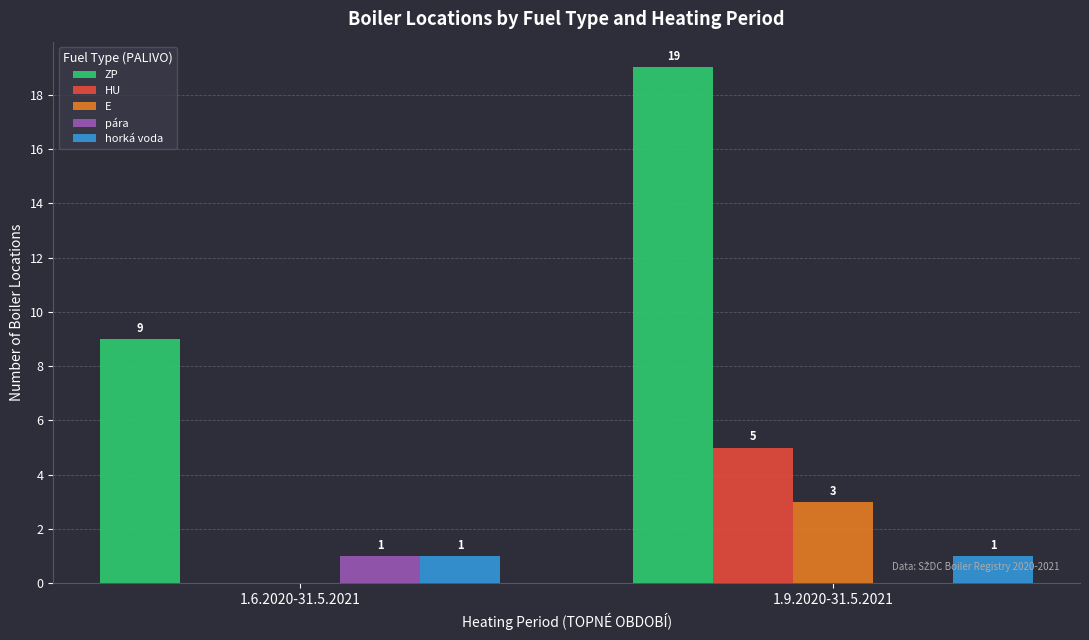

Count the ZP values in the range 9 to 19.

2